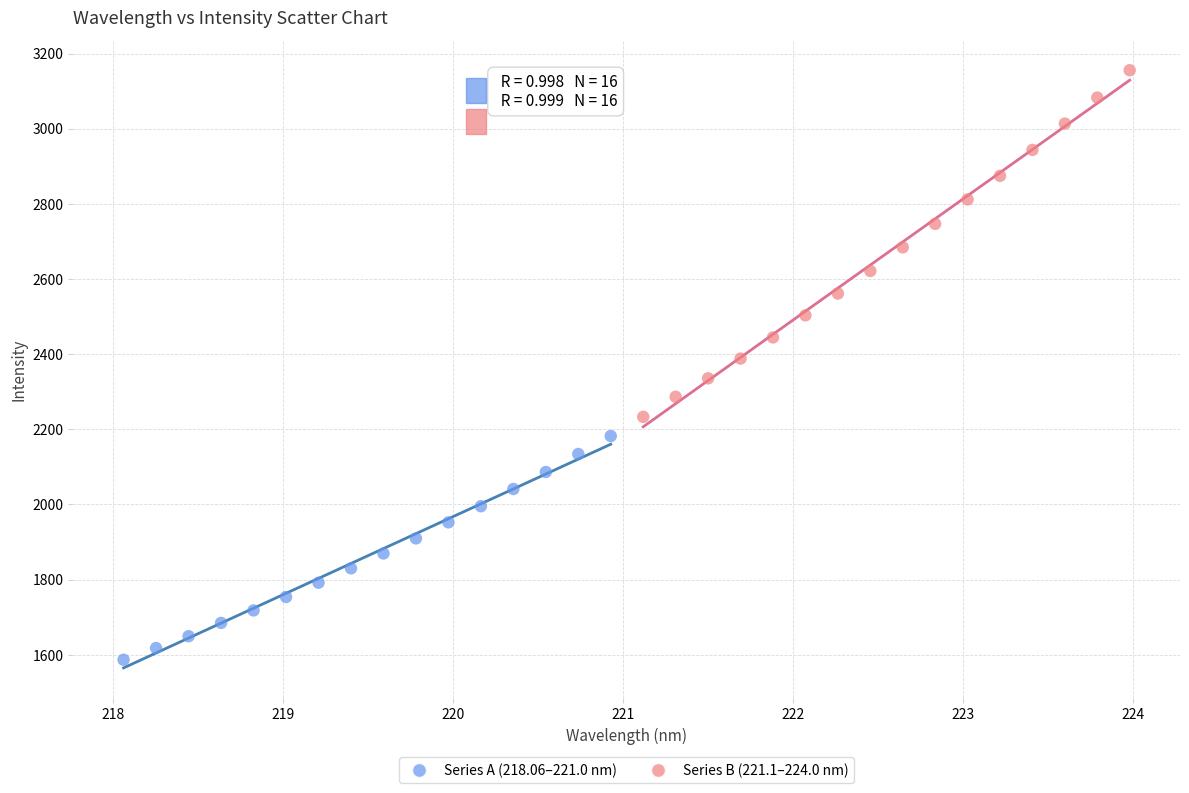

Which series reaches the maximum Y coordinate?

Series B (221.1–224.0 nm)